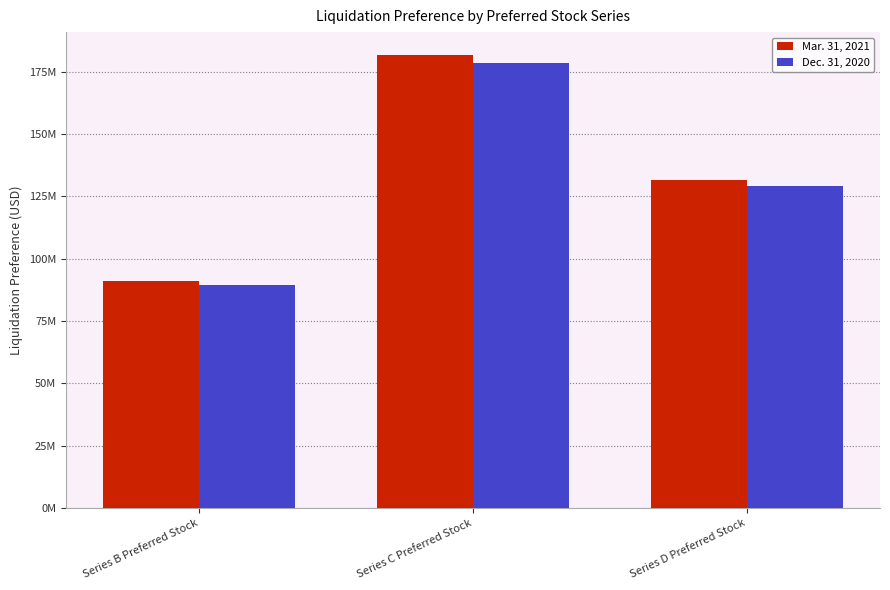

Which series has the largest total across all categories?

Mar. 31, 2021